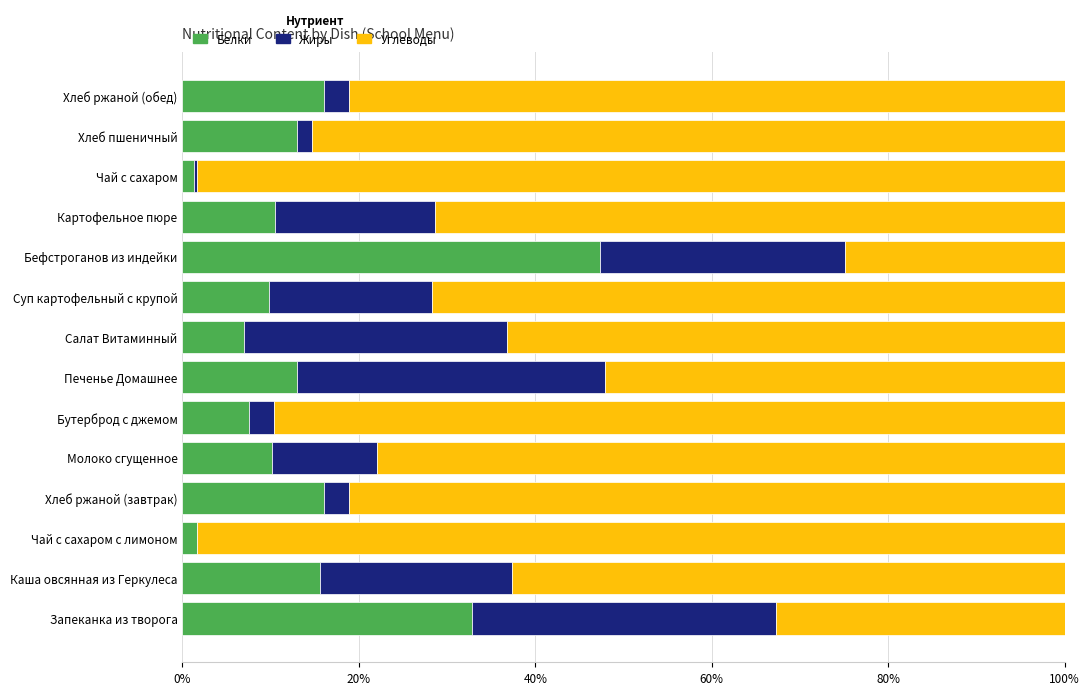

What is the highest value of the Белки series?

47.3